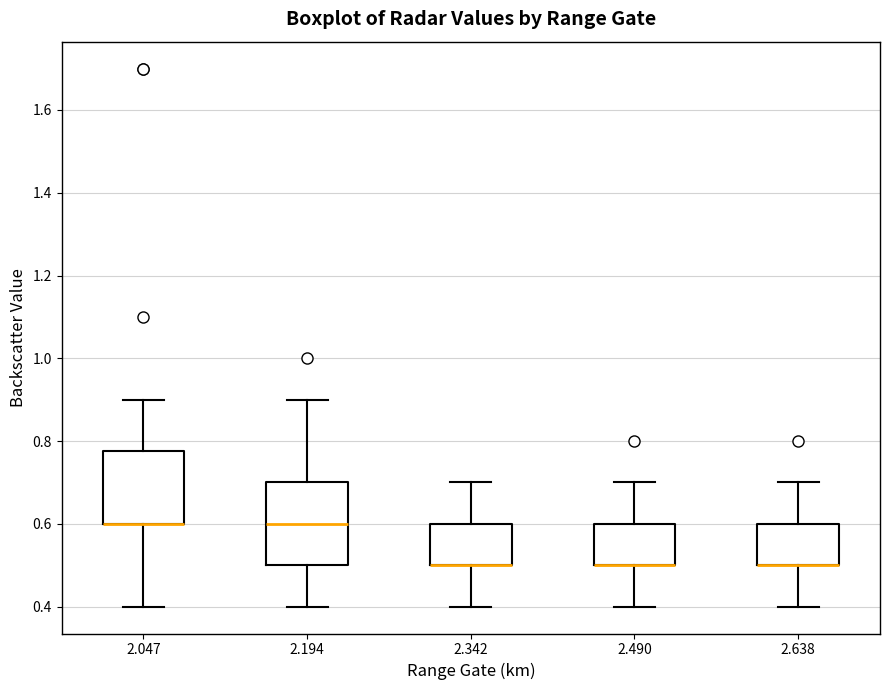

Where does the upper whisker of the box at x = 2.194 end on the y-axis? The values are not printed on the chart, so give them approximately, as read against the axis.

0.90